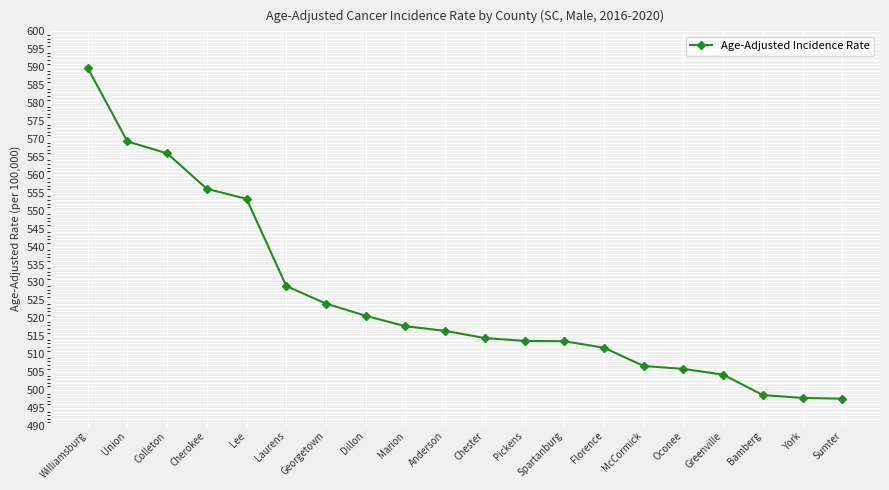

What is the label of the 19th point from the left?

York